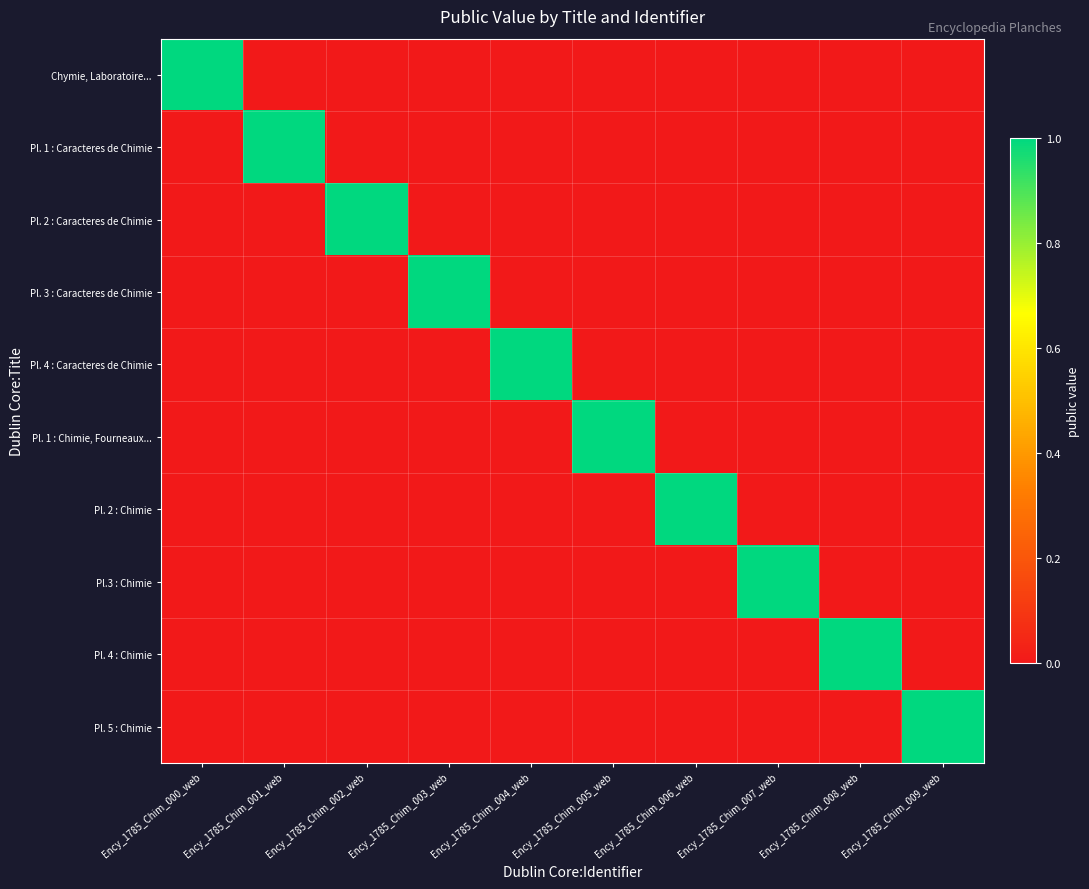

Between Ency_1785_Chim_000_web and Ency_1785_Chim_009_web, which is larger?

Ency_1785_Chim_000_web